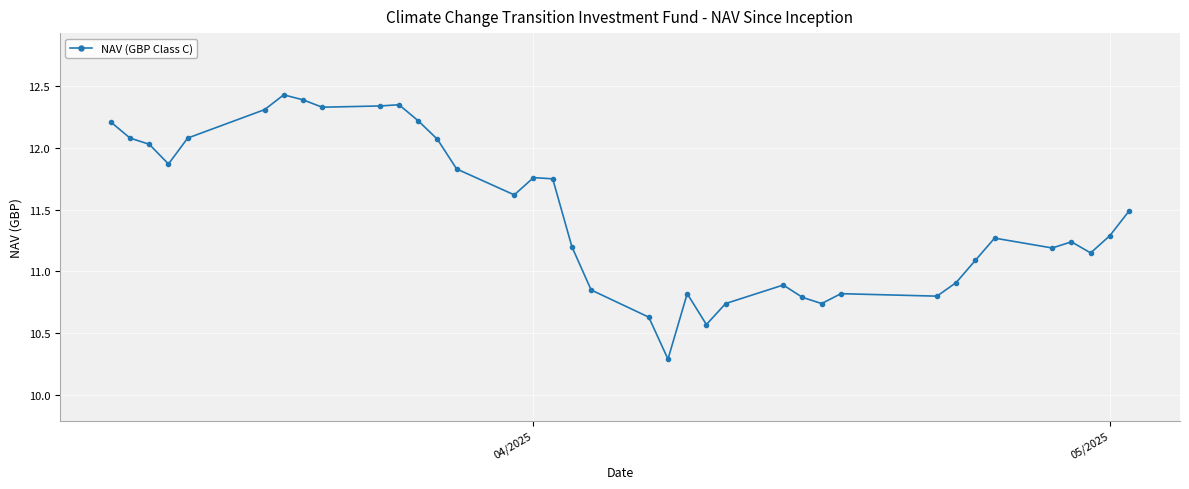

True or false: there are more than 0 points higher than both neighbors.

True